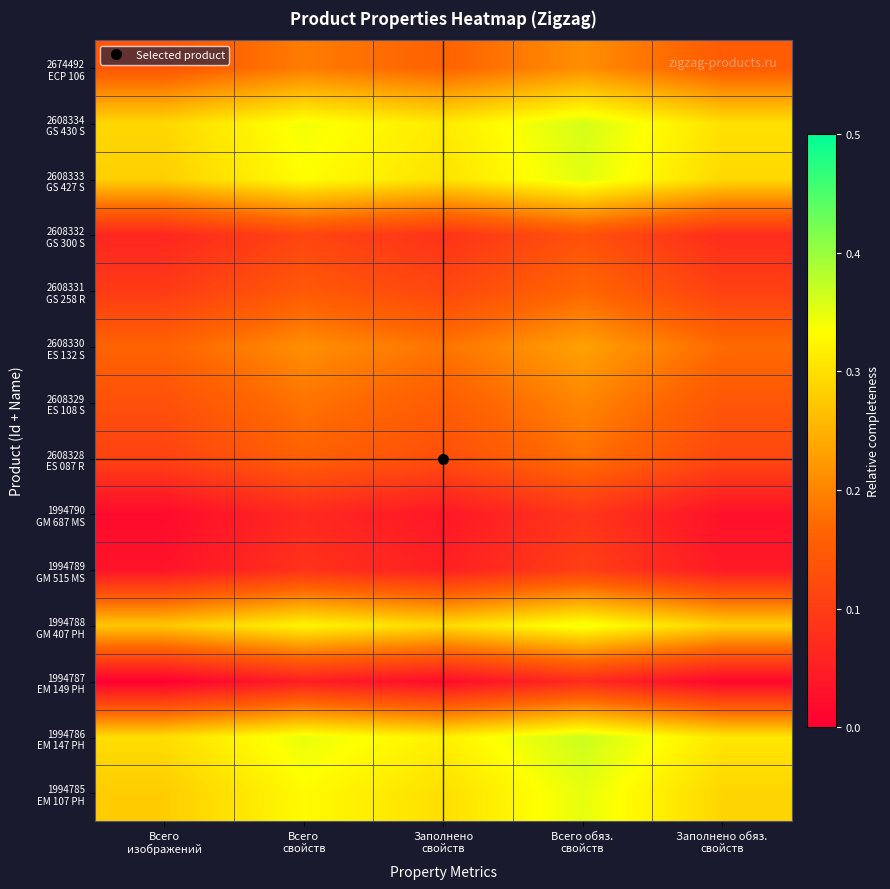

Which has a higher value, Всего обяз.
свойств or Заполнено обяз.
свойств?

Всего обяз.
свойств